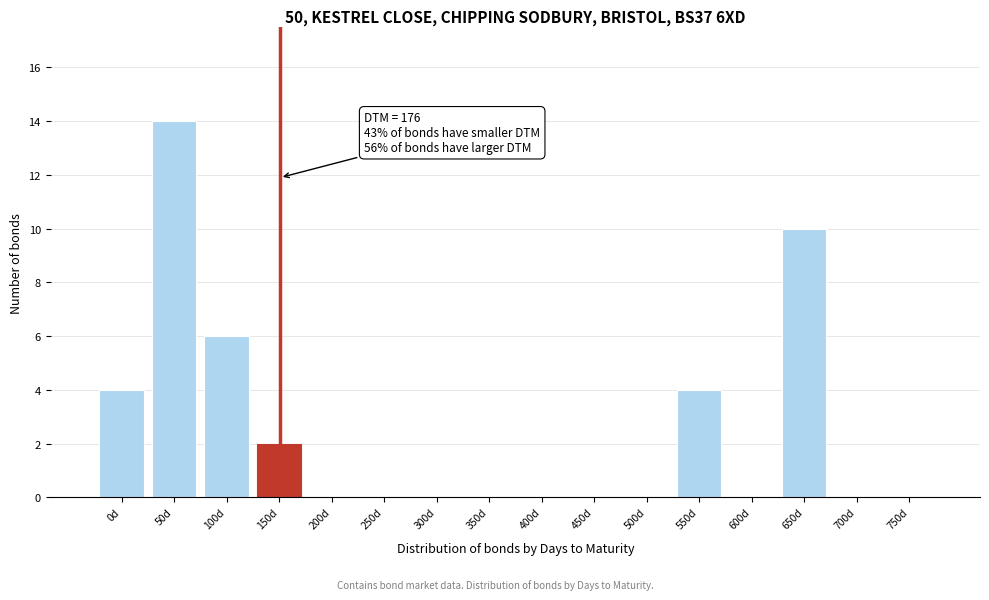

Reading left to right, transcribe all the data shown in this chart.

0d=4	50d=14	100d=6	150d=2	200d=0	250d=0	300d=0	350d=0	400d=0	450d=0	500d=0	550d=4	600d=0	650d=10	700d=0	750d=0